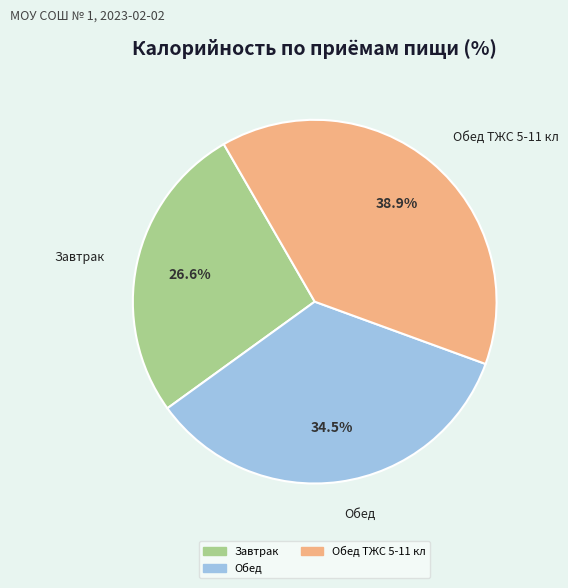

Is there a majority slice in this chart?

No